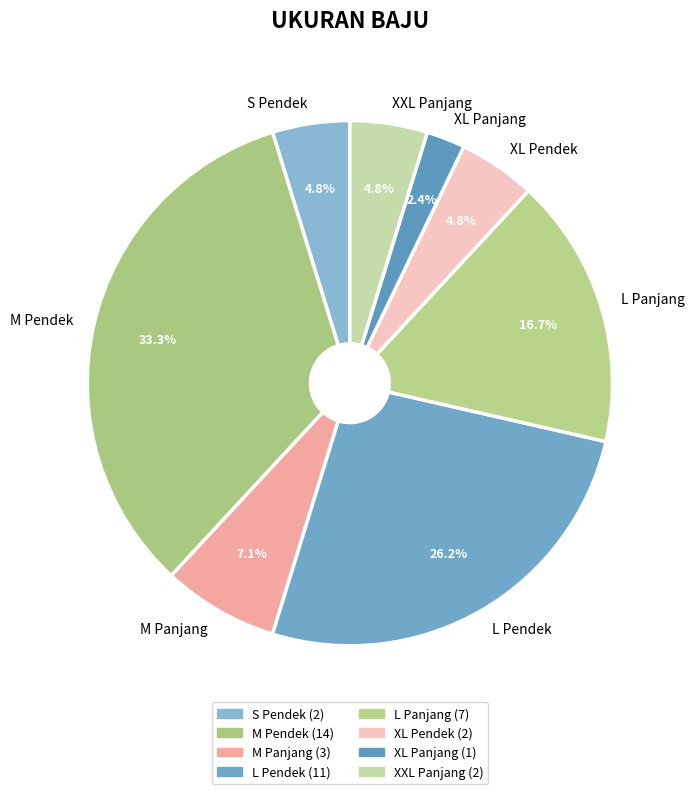

Is M Pendek the majority of the pie?

No